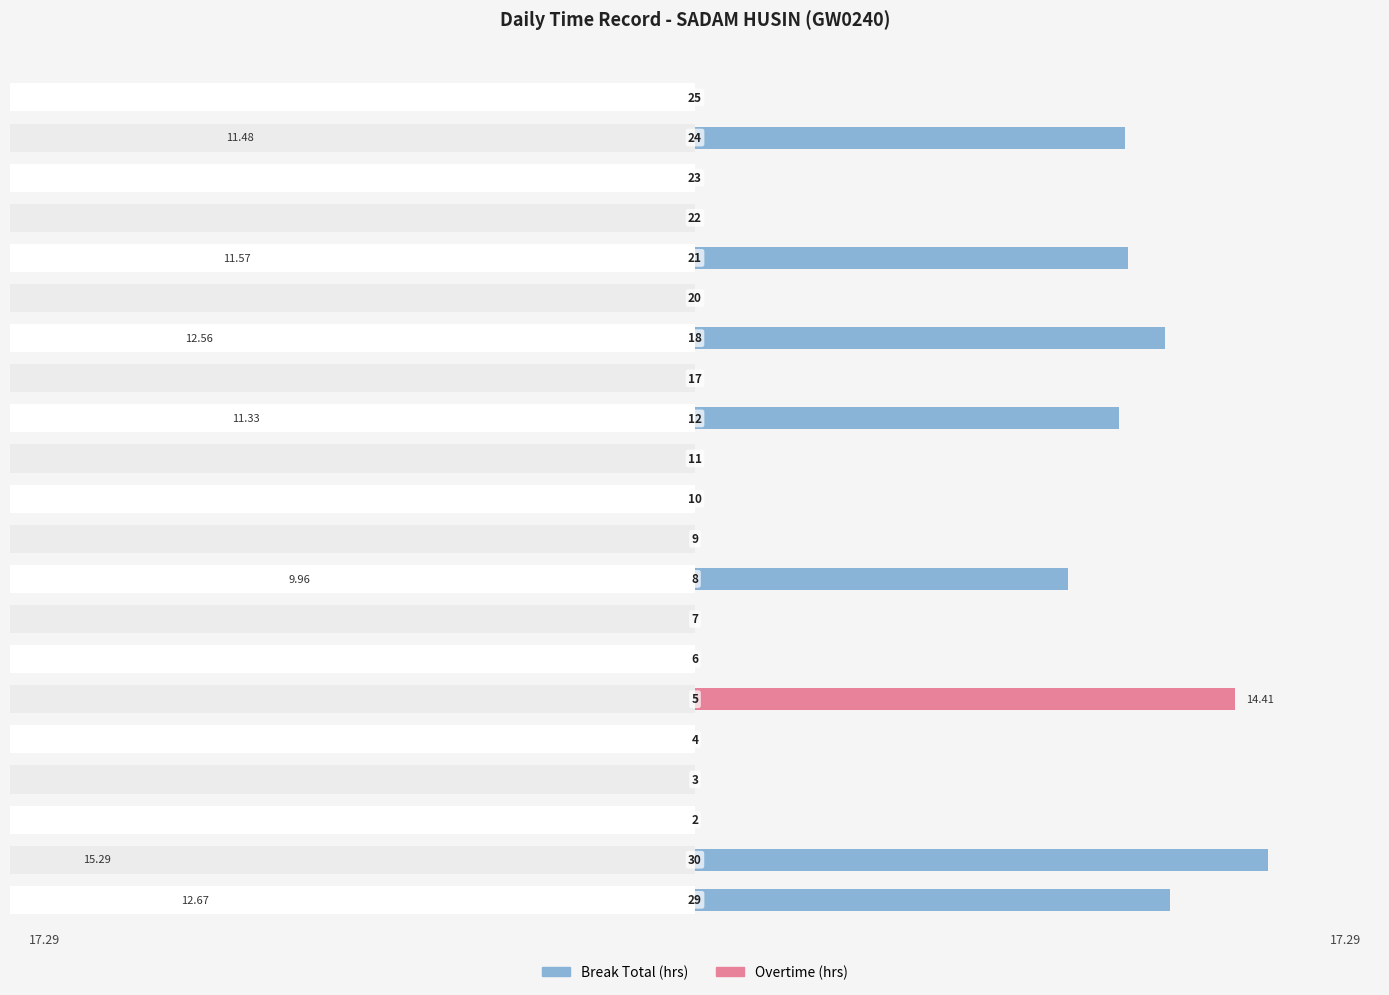

Which series has the largest range (max minus min)?

Break Total